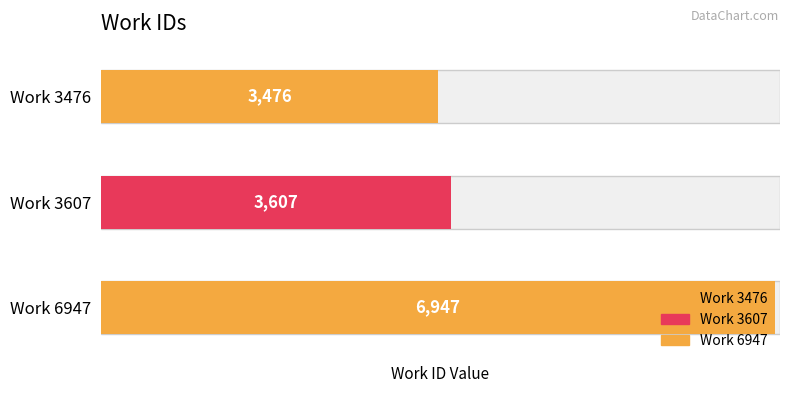

Rank the categories by value from lowest to highest.

Work 3476, Work 3607, Work 6947